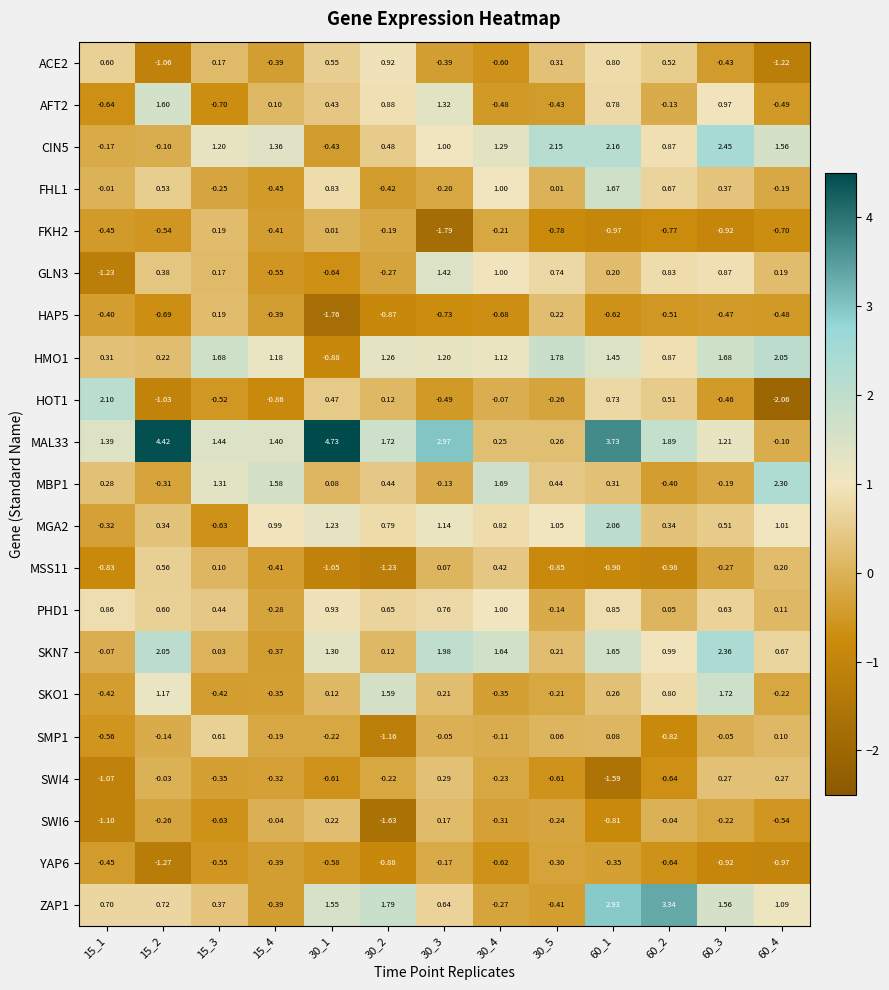

How many values in AFT2 are above zero?

7